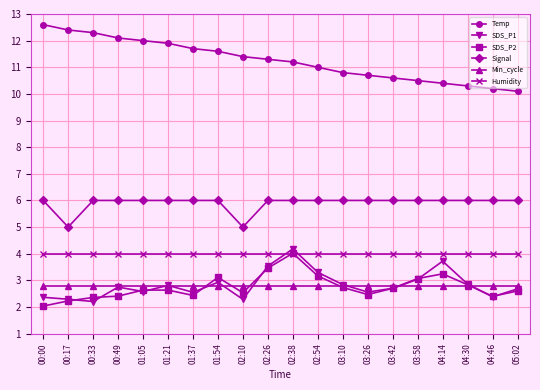

At which category does Signal reach its first local valley?

00:17